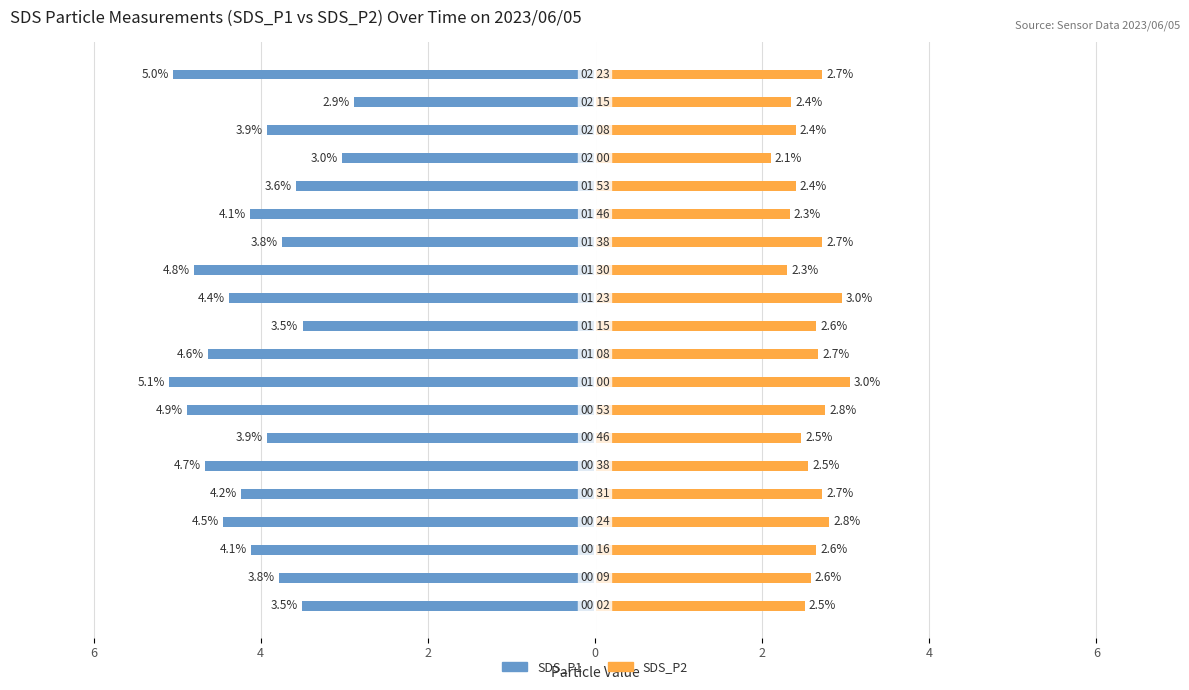

What are all the series names shown in the legend?

SDS_P1, SDS_P2